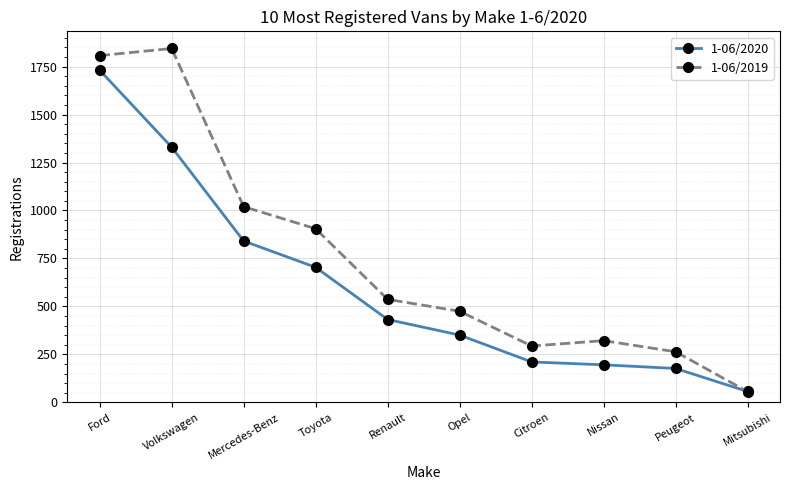

Reading left to right, what are all the values shown in this chart?

1-06/2020: 1731	1330	841	704	432	351	211	196	177	57
1-06/2019: 1807	1844	1020	905	537	475	294	322	264	56